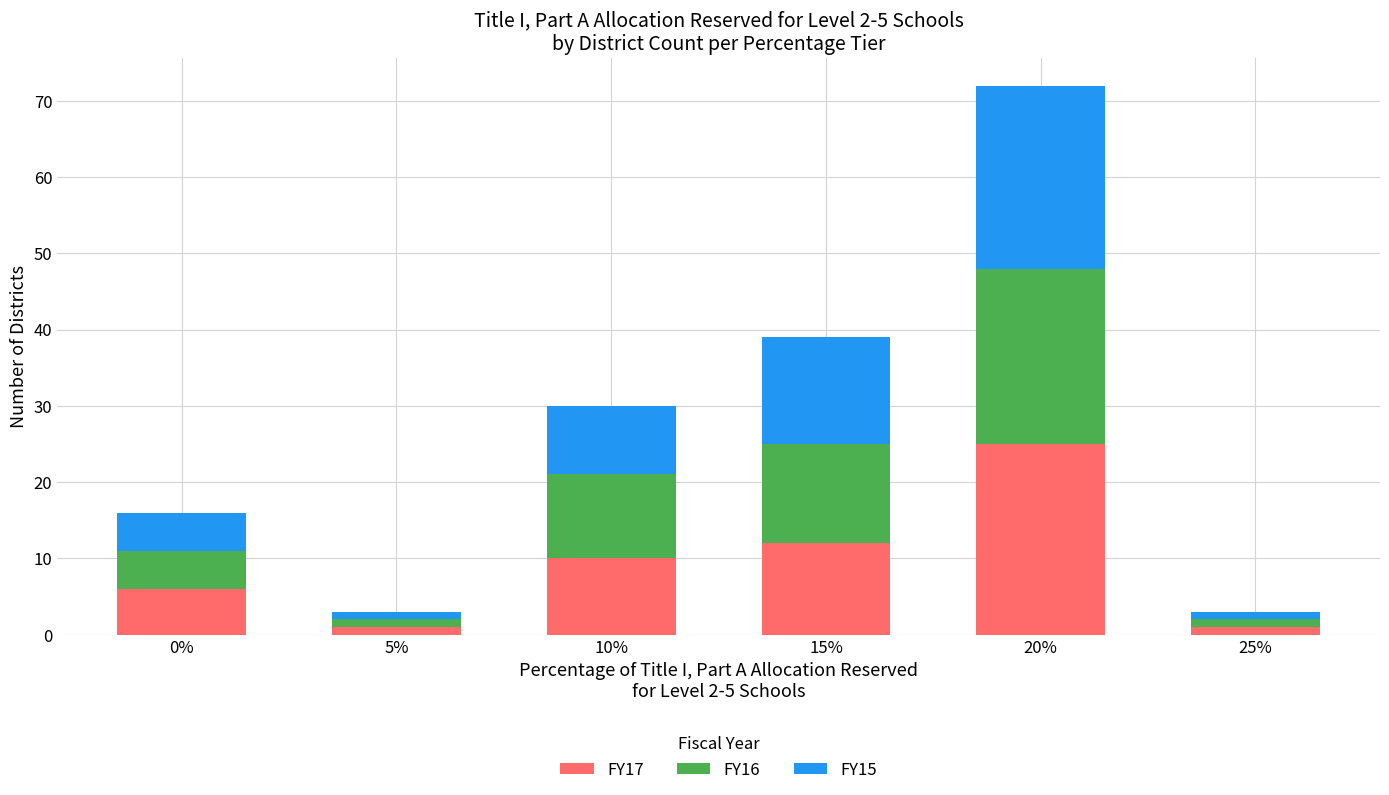

At which category is the sum across all series the highest?

20%